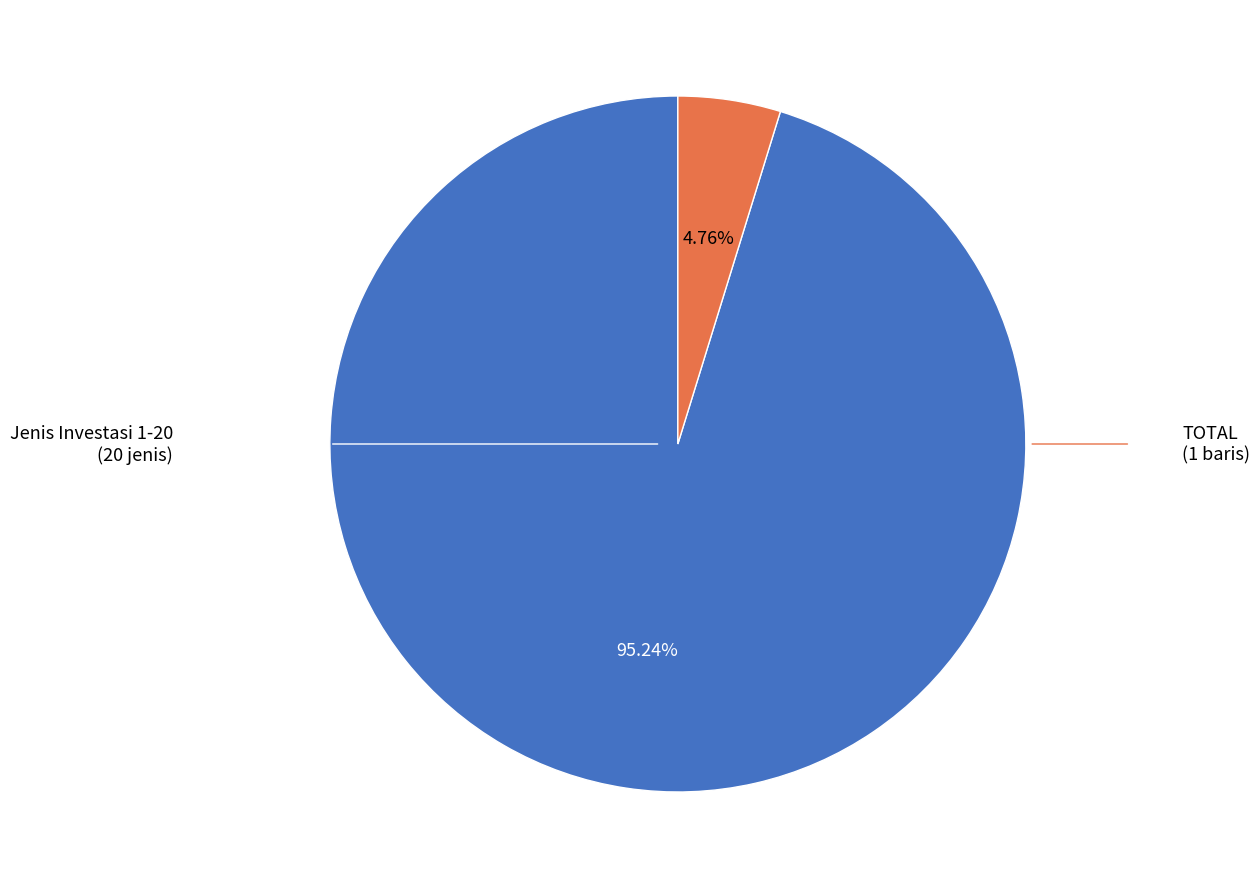

Is there a majority slice in this chart?

Yes